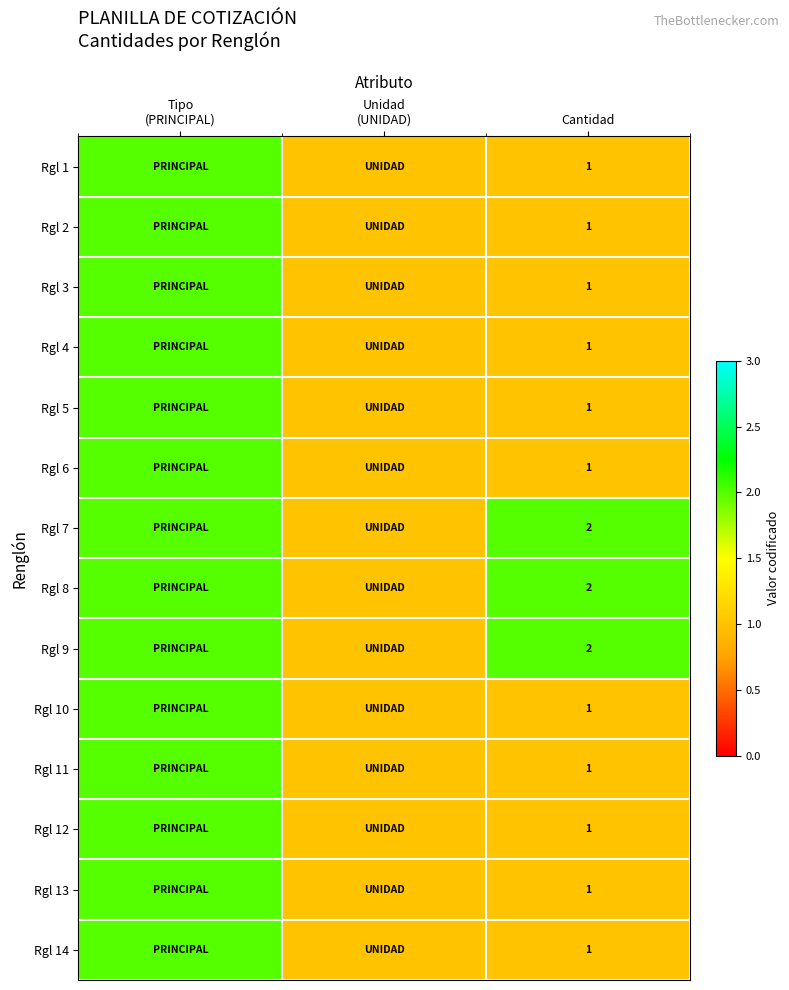

The Rgl 4 series shows 2 at Cantidad. True or false?

False